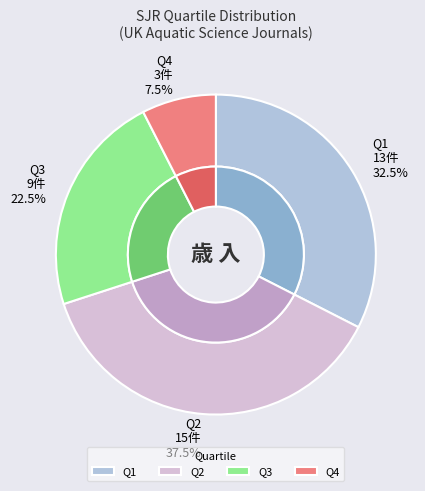

Does Q1 represent more than half of the total?

No